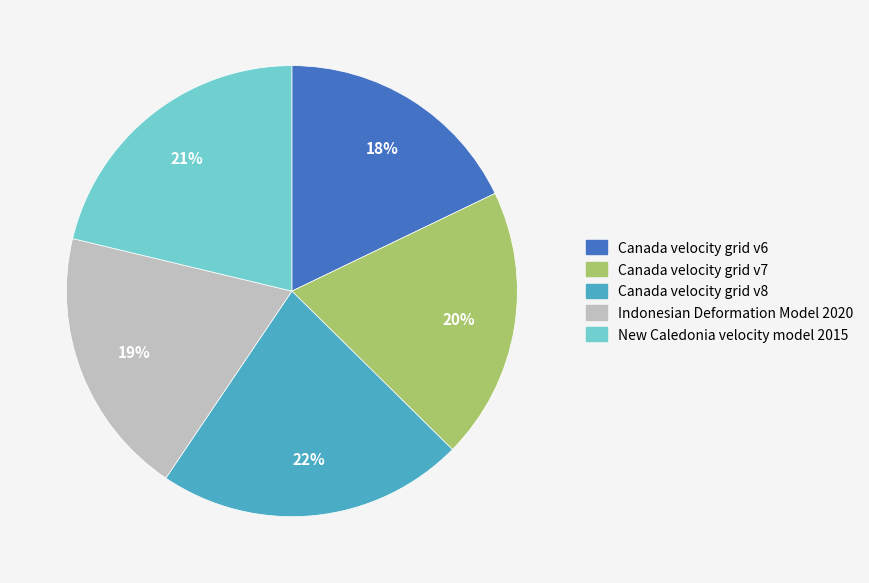

True or false: Canada velocity grid v6 accounts for 18% of the total.

True